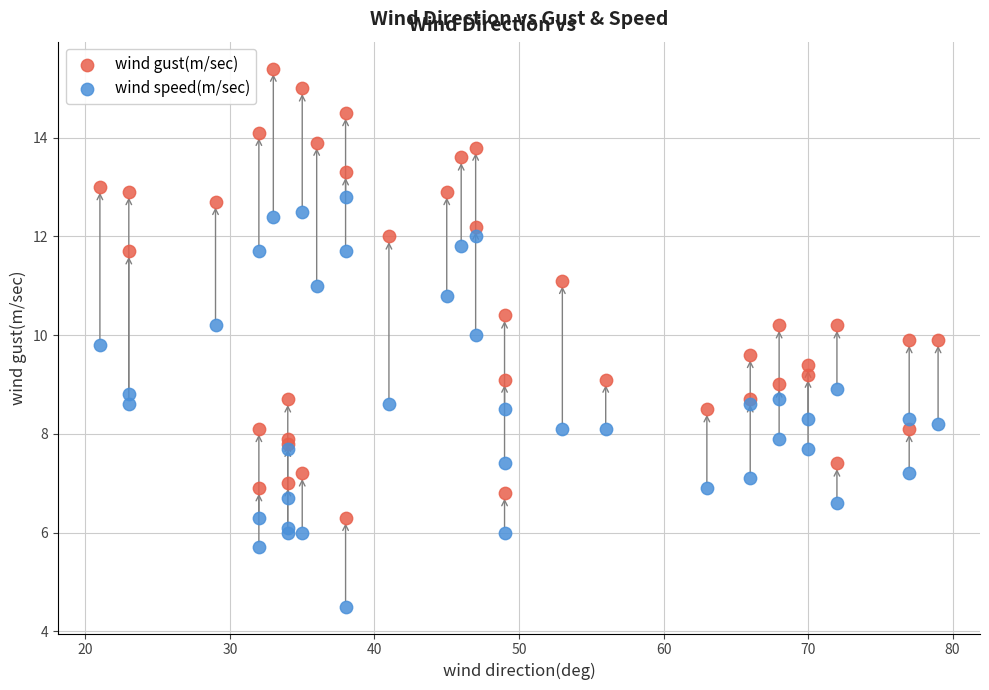

Which series reaches the minimum Y coordinate?

wind speed(m/sec)